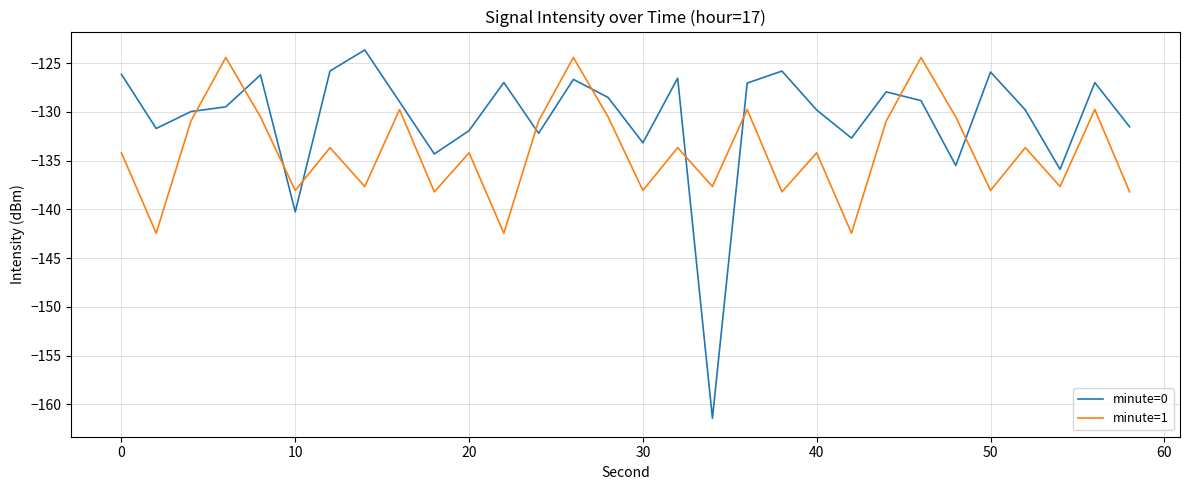

Which series has the widest spread of values?

minute=0